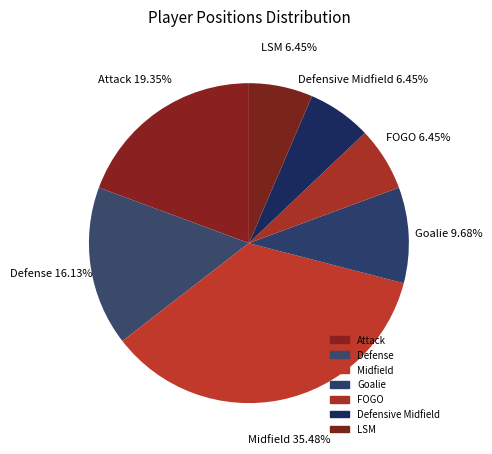

To the nearest percent, what is the difference between the Defense and Goalie slice percentages?

6%